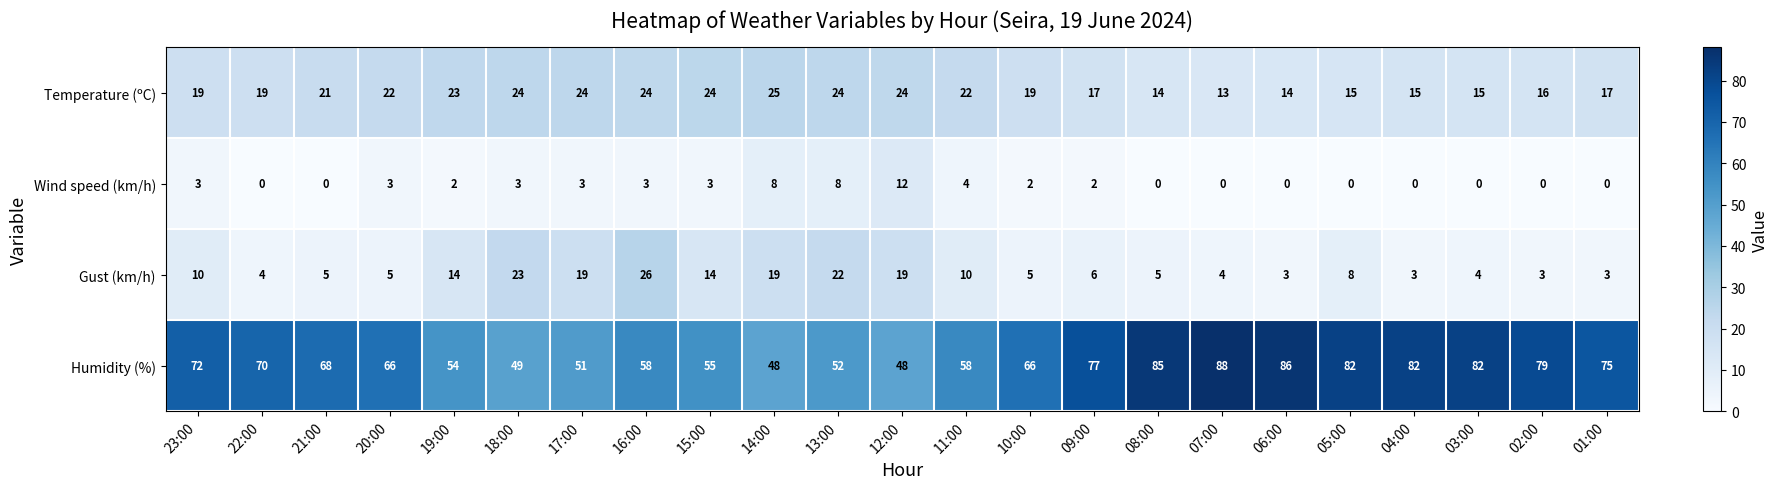

How many values in the Temperature (ºC) series are below 19?

9